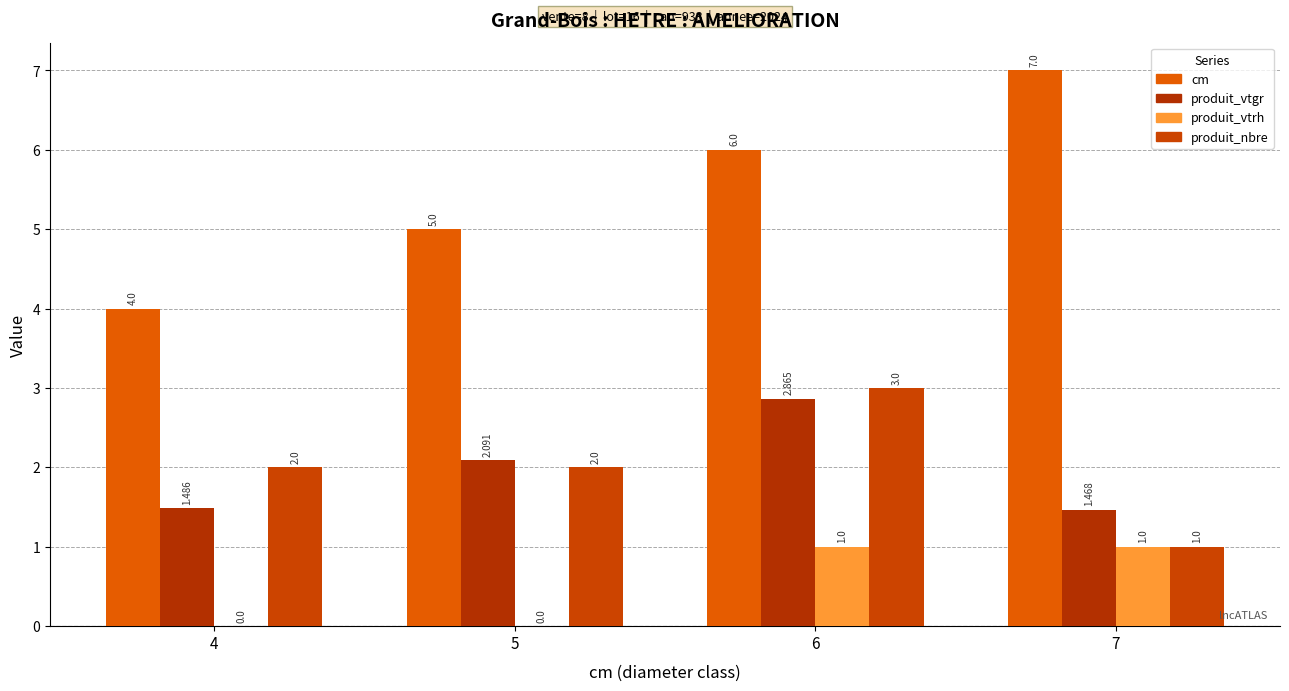

What value does the cm series have at 5?

5.0